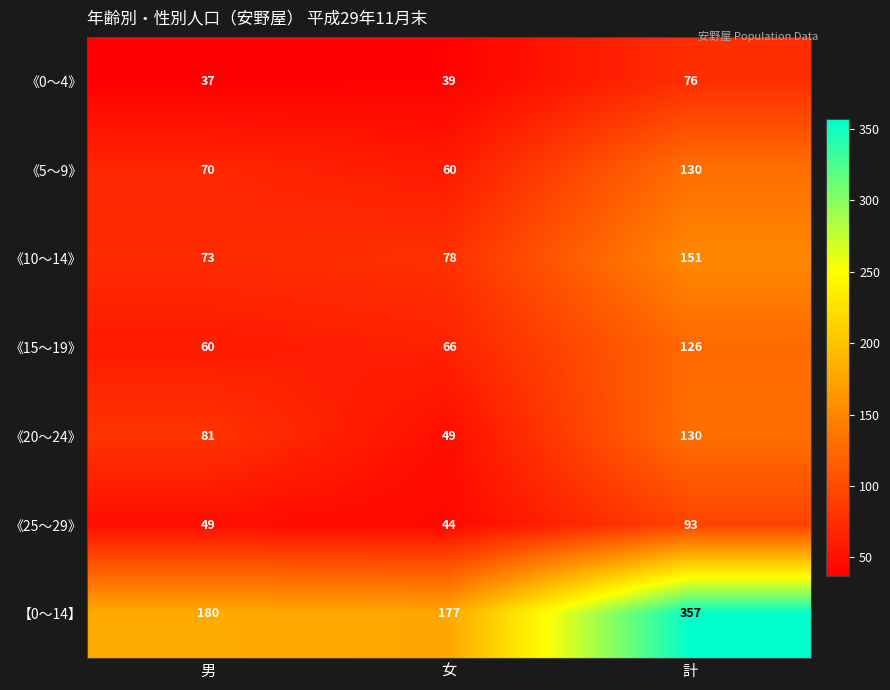

List the labels in order of 《0～4》 value, smallest first.

男, 女, 計